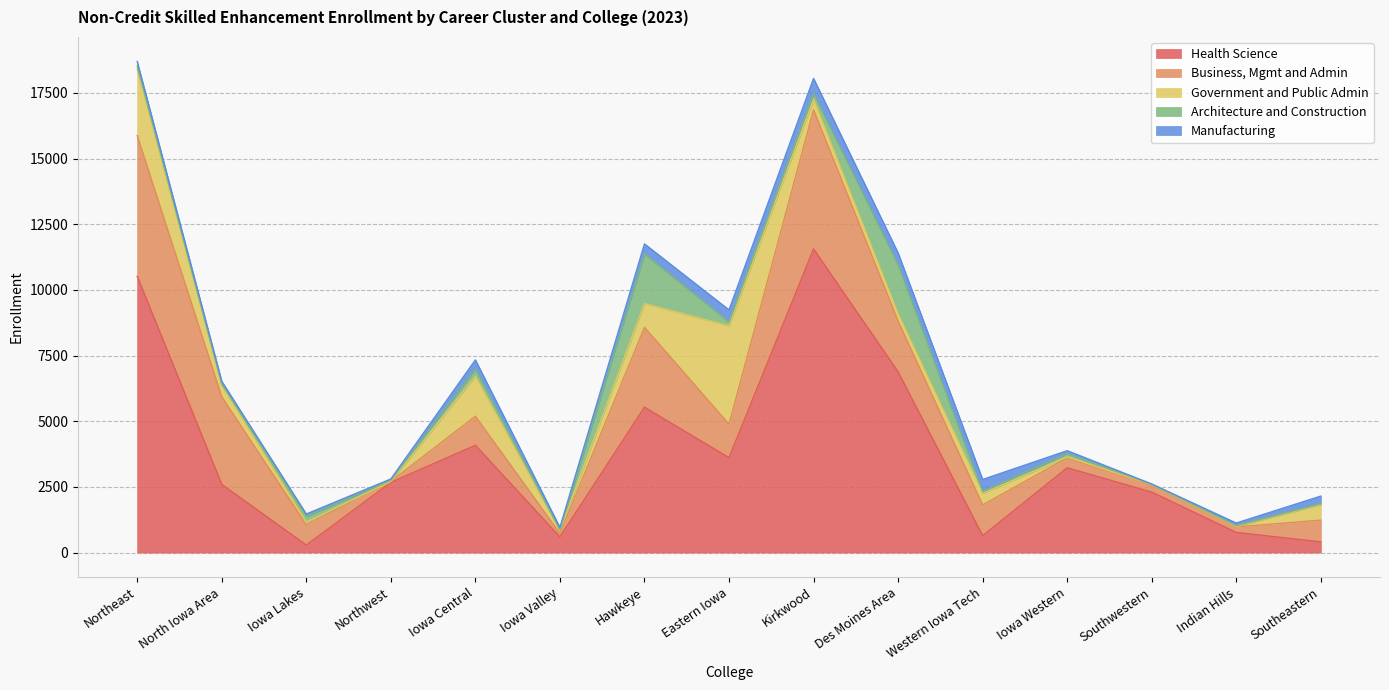

The Manufacturing series shows 246 at Western Iowa Tech. True or false?

False